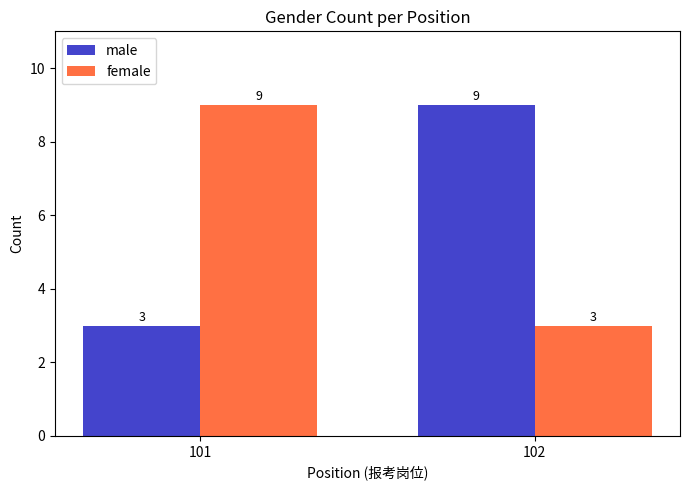

At how many categories does at least one series exceed 6?

2